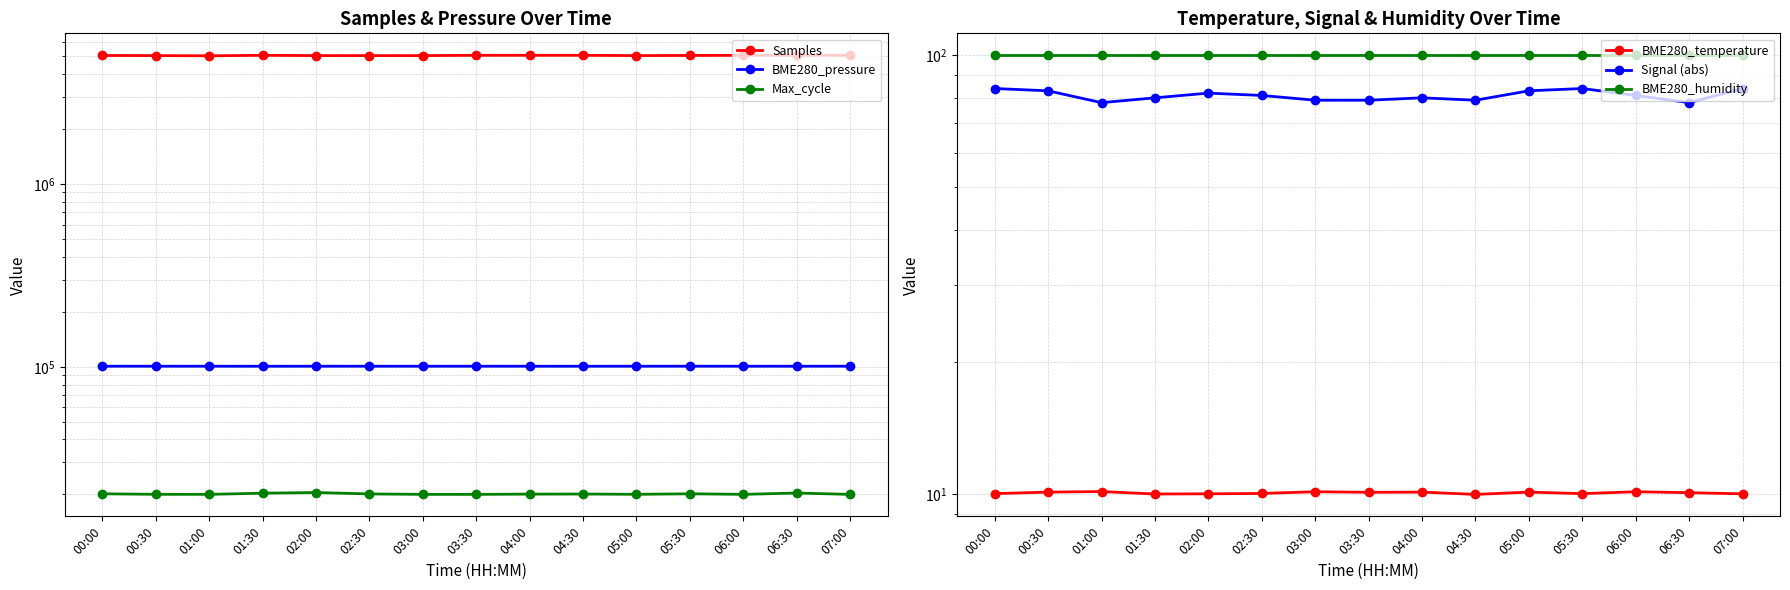

Rank the series at 00:00 from highest to lowest value.

Samples, BME280_pressure, Max_cycle, BME280_humidity, Signal (abs), BME280_temperature